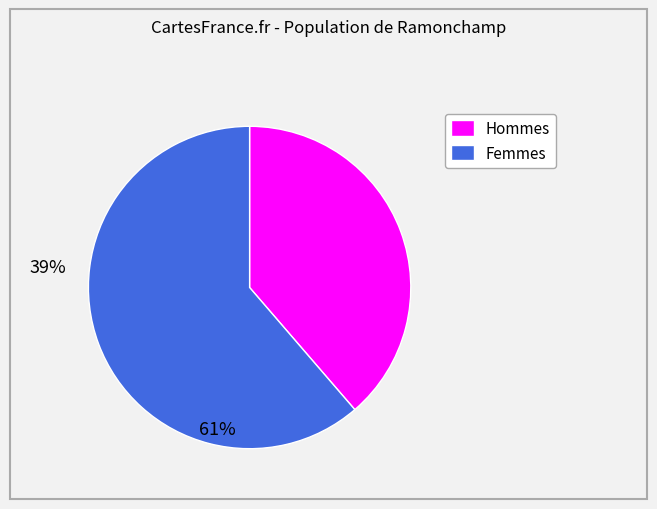

Does any single category account for the majority?

Yes